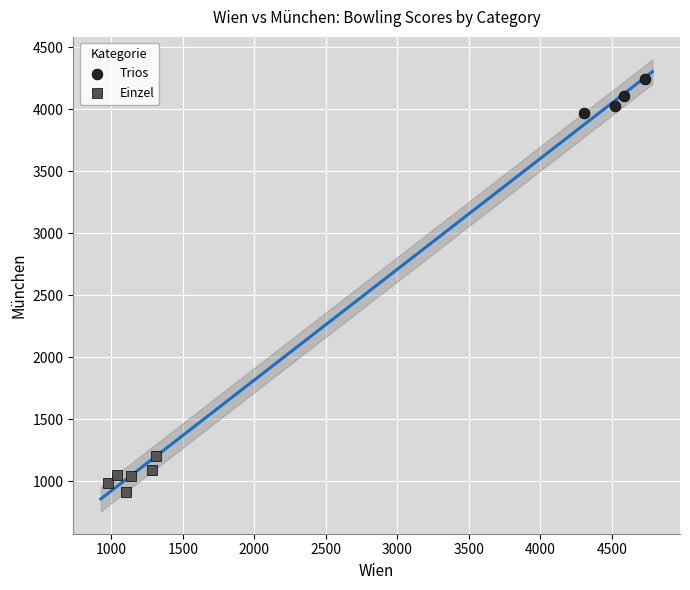

Which series reaches the minimum Y coordinate?

Einzel